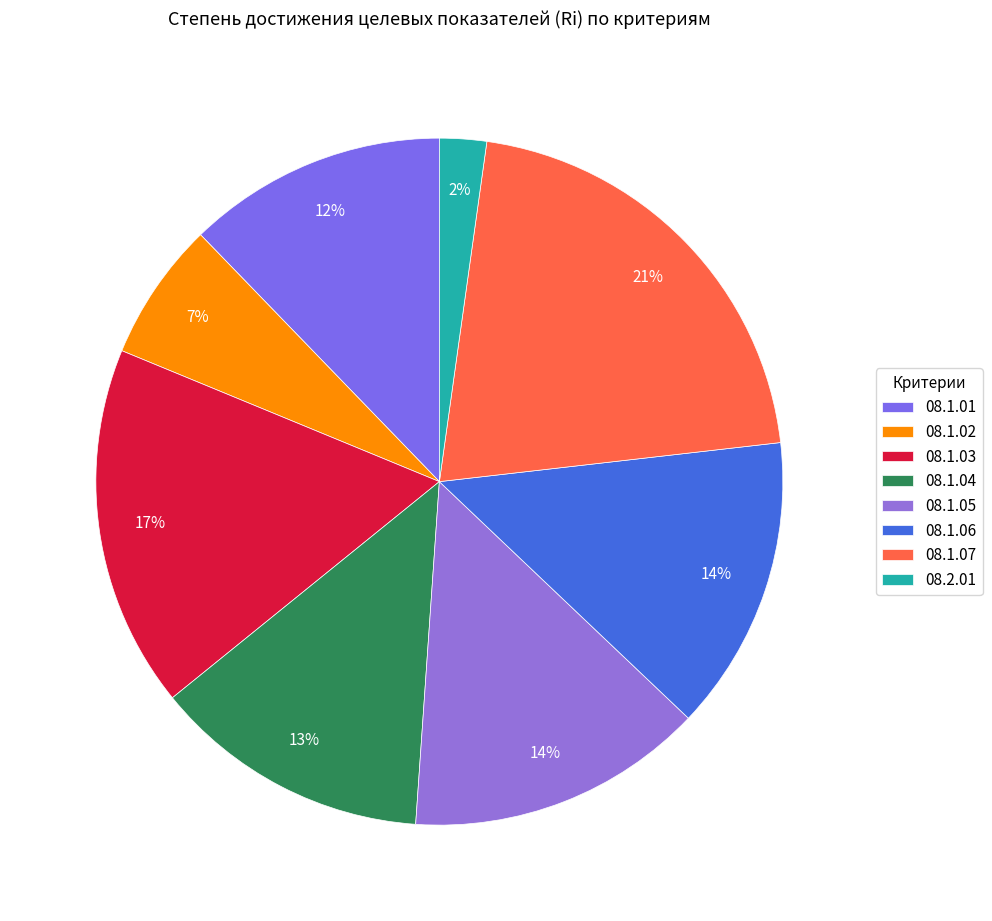

Does 08.2.01 represent more than half of the total?

No